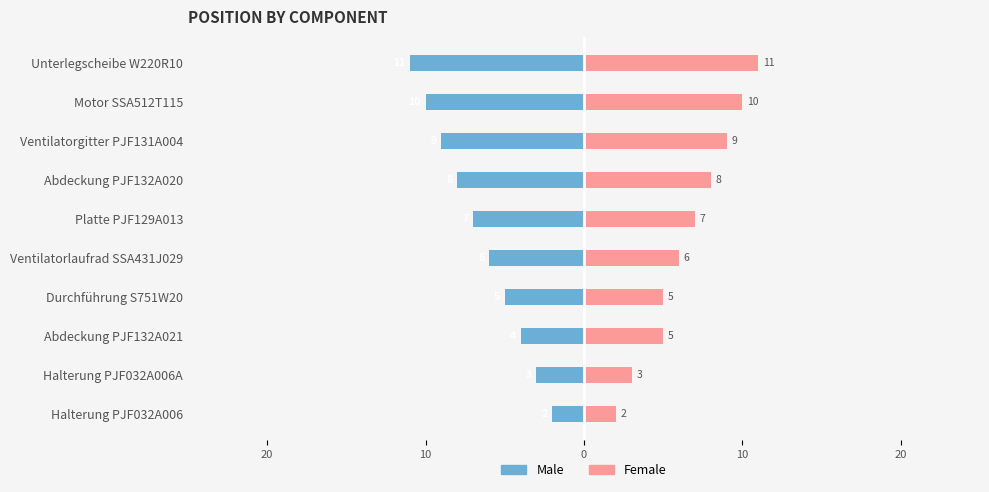

True or false: Female has a value of 11 at Unterlegscheibe W220R10.

True